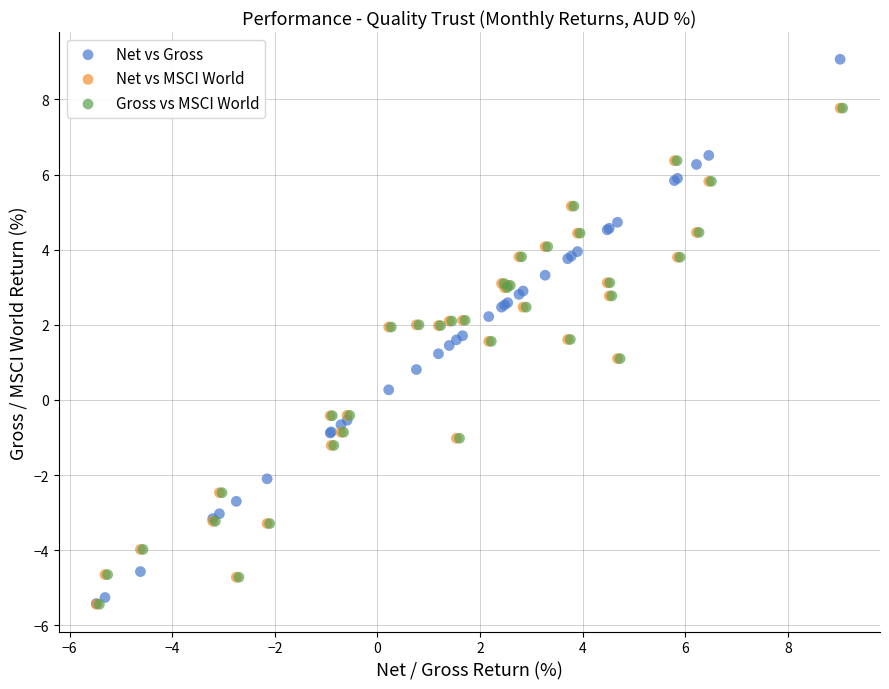

Which series contains the highest Y value?

Net vs Gross